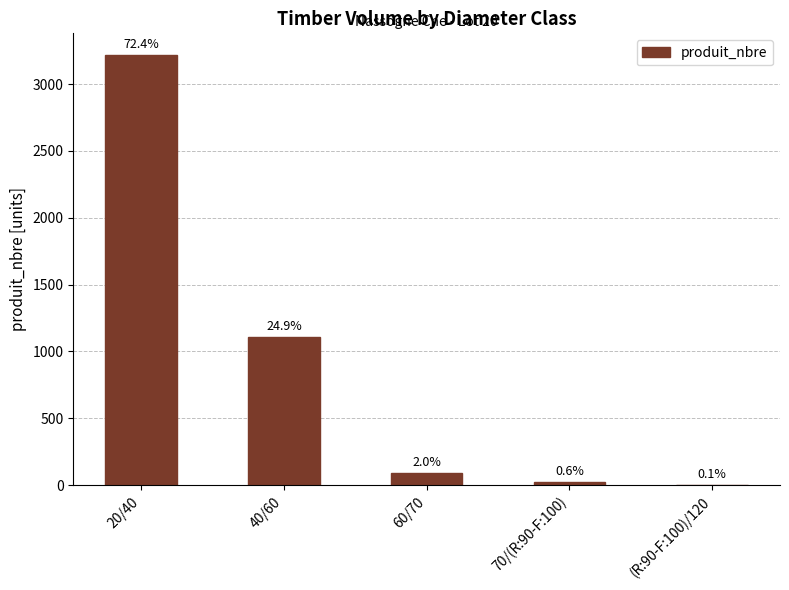

What is the approximate value at 70/(R:90-F:100)?

27